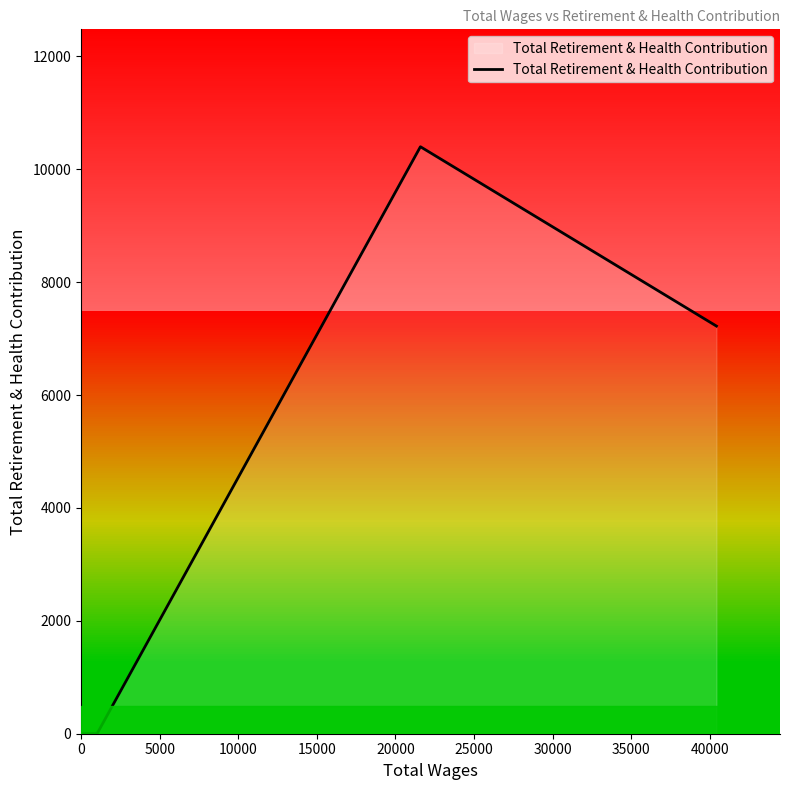

Between 15000 and 10000, which is larger?

15000